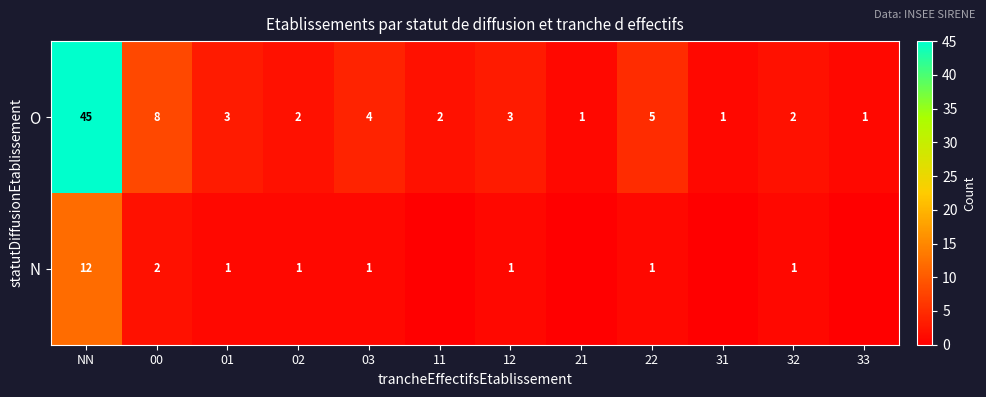

The value of O at 02 is 2. True or false?

True